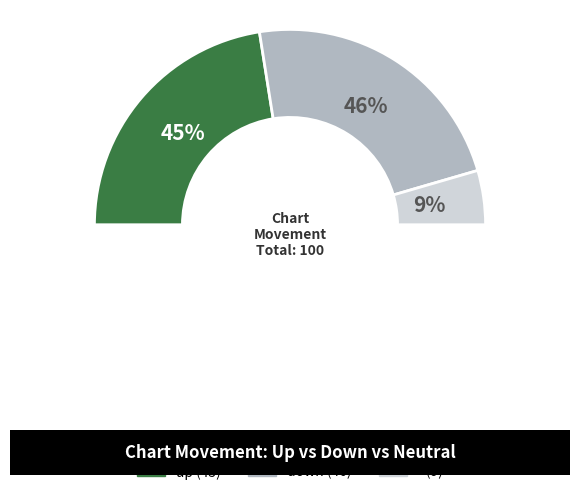

Combined, what portion of the pie is up and down?

91.0%